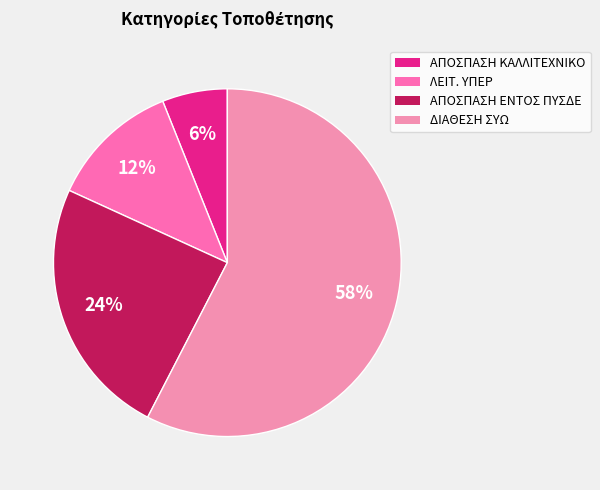

Does any single category account for the majority?

Yes